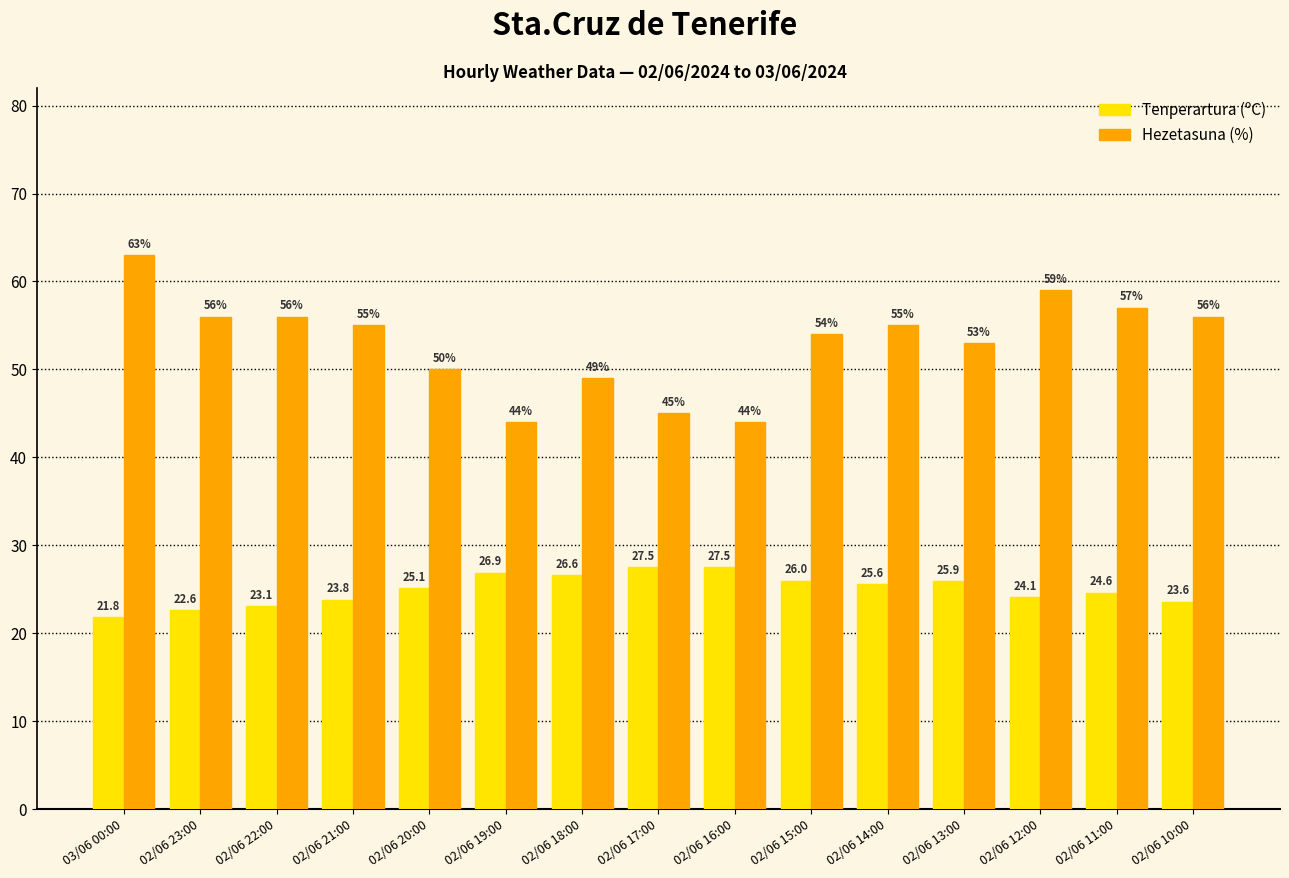

How many categories are shown in the chart?

15